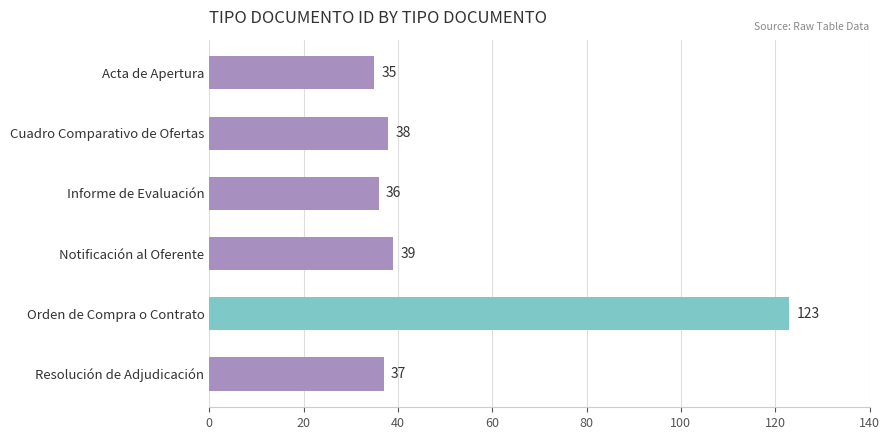

Approximately how many times larger is the value at Acta de Apertura compared to Resolución de Adjudicación?

0.9